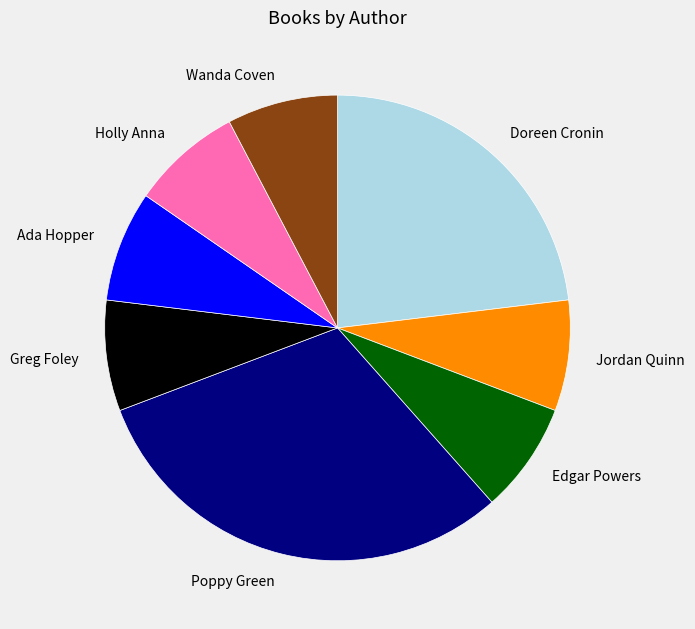

What is the ratio of the value at Holly Anna to the value at Greg Foley?

1.0